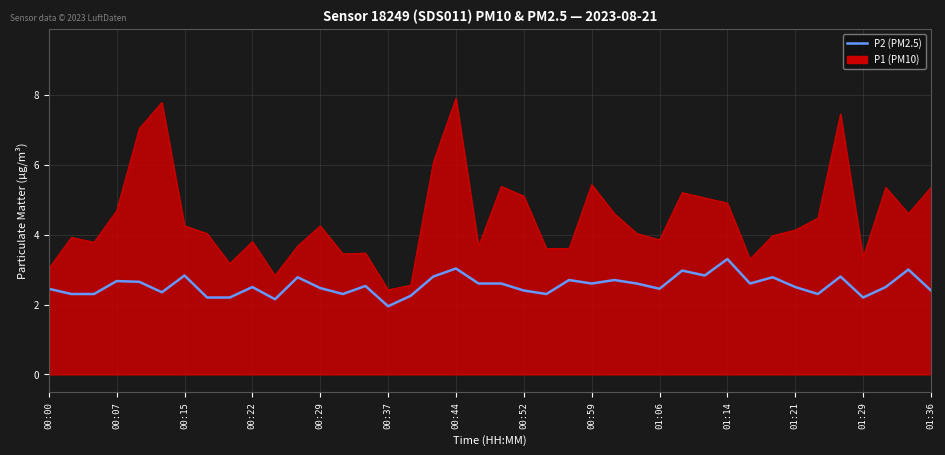

True or false: P2 (PM2.5) and P1 (PM10) intersect in this chart.

False